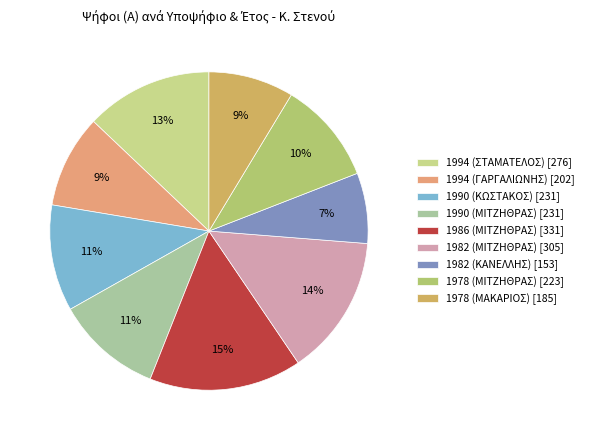

Count the number of slices in the pie.

9